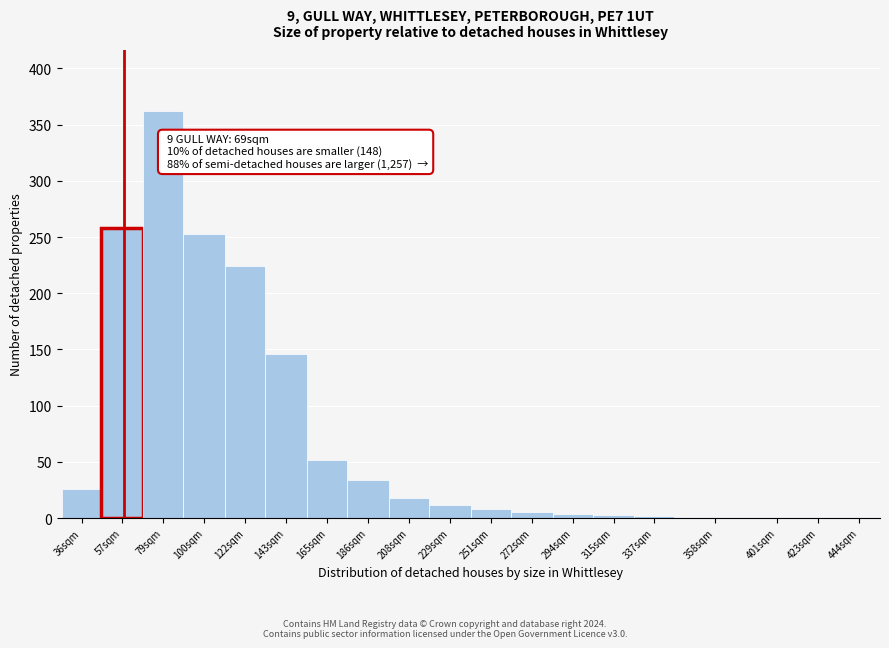

What is the approximate value at 165sqm?

52